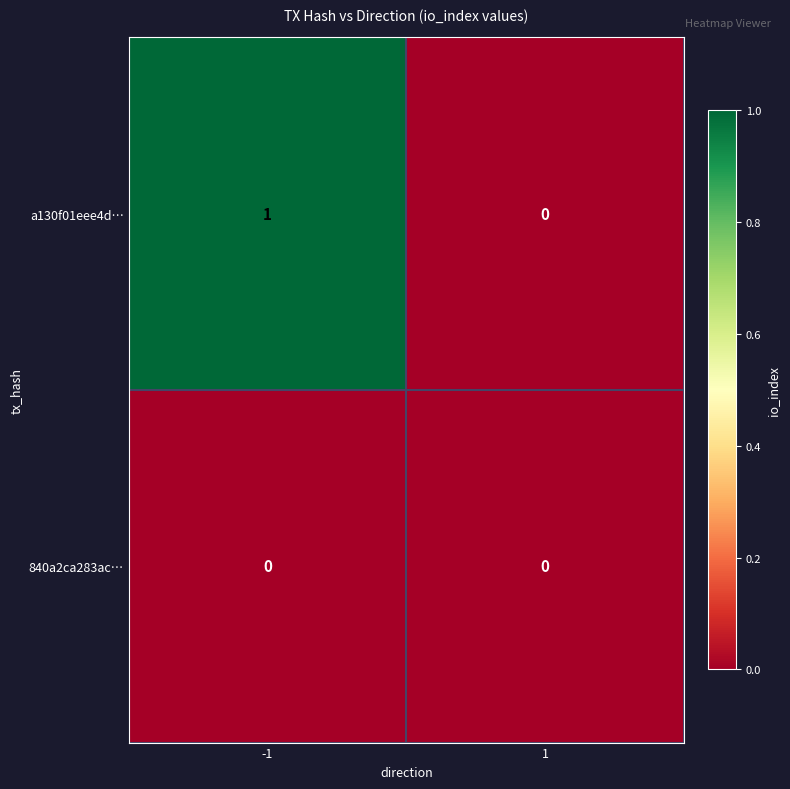

Rank the series at -1 from highest to lowest value.

a130f01eee4d…, 840a2ca283ac…